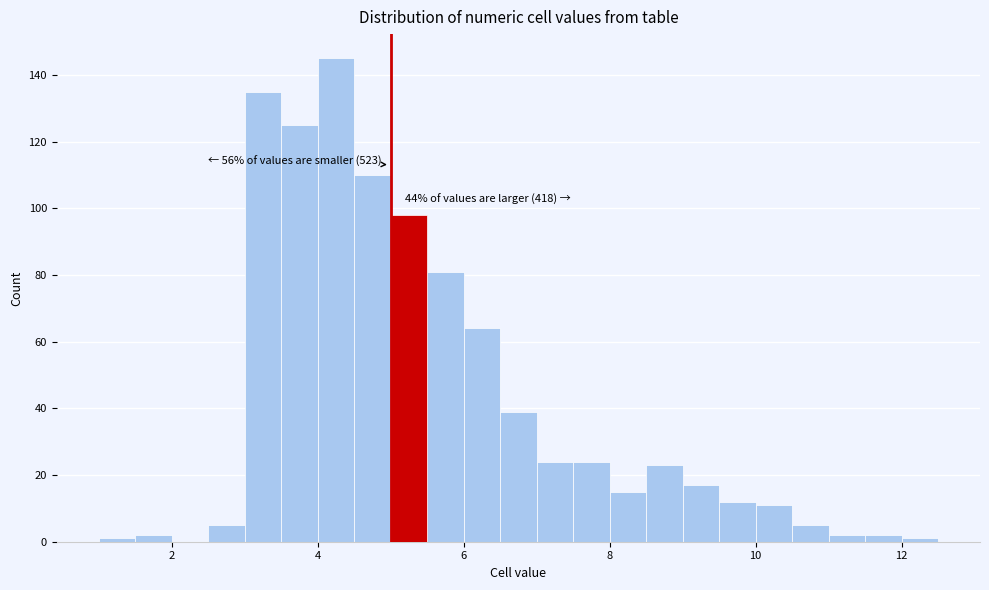

Around what value on the x-axis is the tallest bar? Give the approximate position of its centre, as read against the axis.

4.2